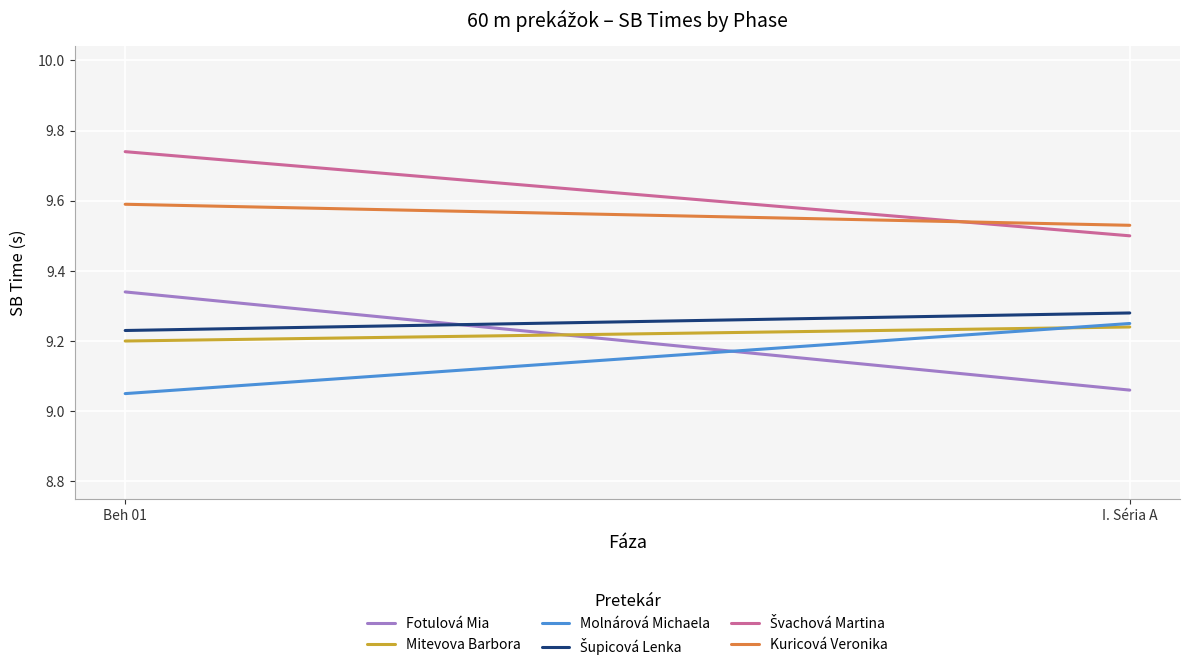

What position from the right is Beh 01?

2